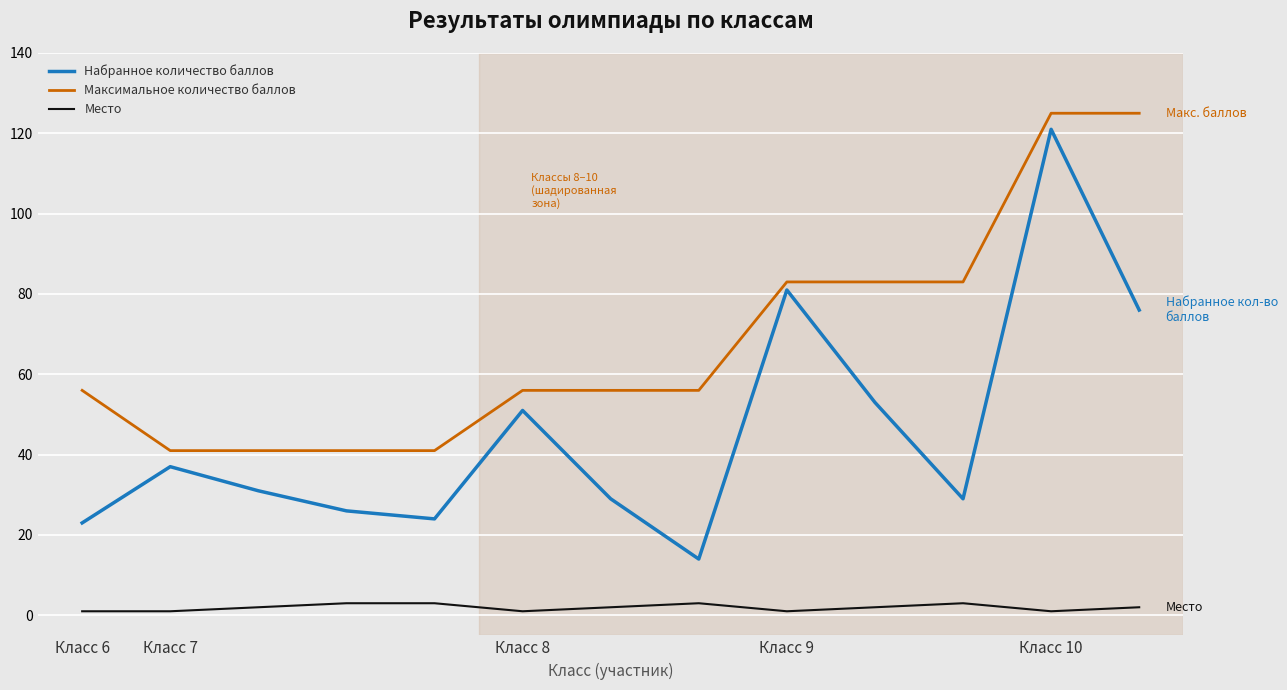

Reading right to left, list all the values displayed in this chart.

Набранное количество баллов: 76	121	29	53	81	14	29	51	24	26	31	37	23
Максимальное количество баллов: 125	125	83	83	83	56	56	56	41	41	41	41	56
Место: 2	1	3	2	1	3	2	1	3	3	2	1	1